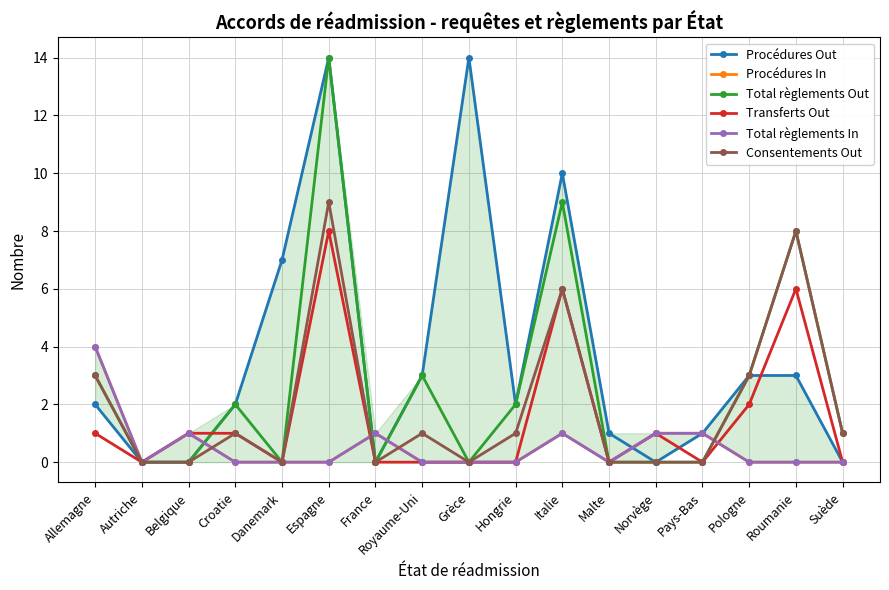

Is it true that Total règlements In equals 1 at Pays-Bas?

True